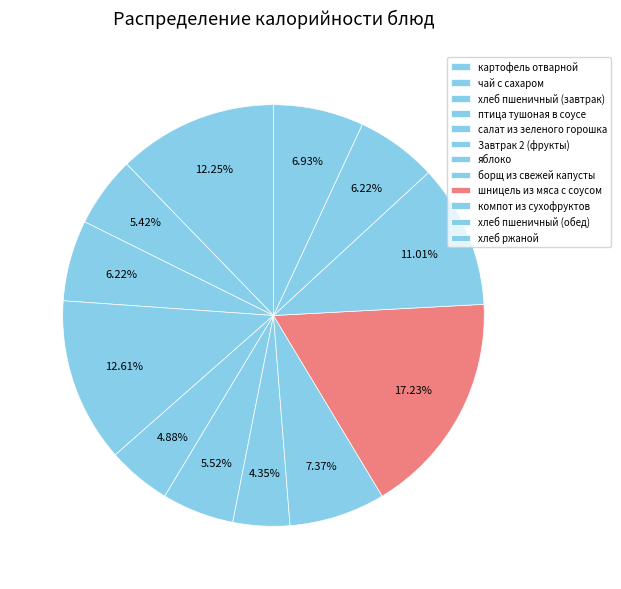

What percentage is the яблоко slice, to the nearest percent?

4%